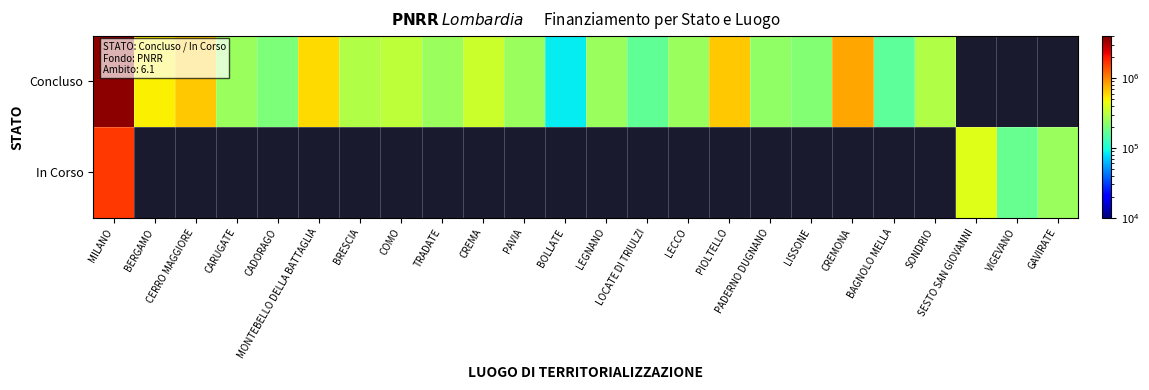

Which has a higher value, PAVIA or LEGNANO?

PAVIA